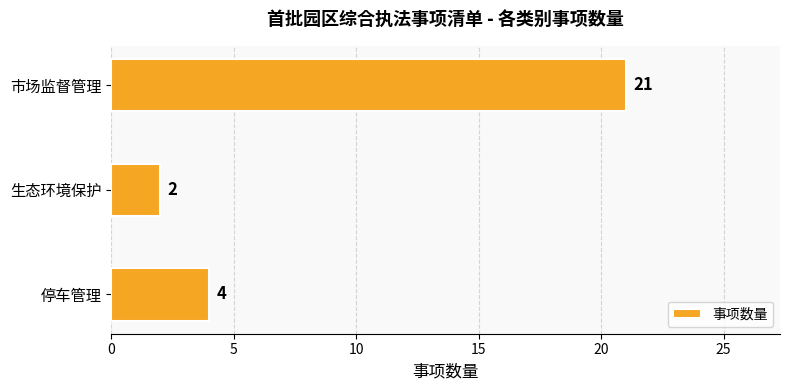

What is the greatest value displayed?

21